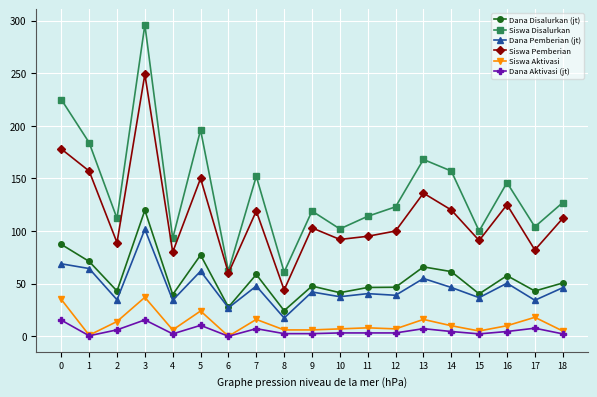

How many lines are shown in the chart?

6